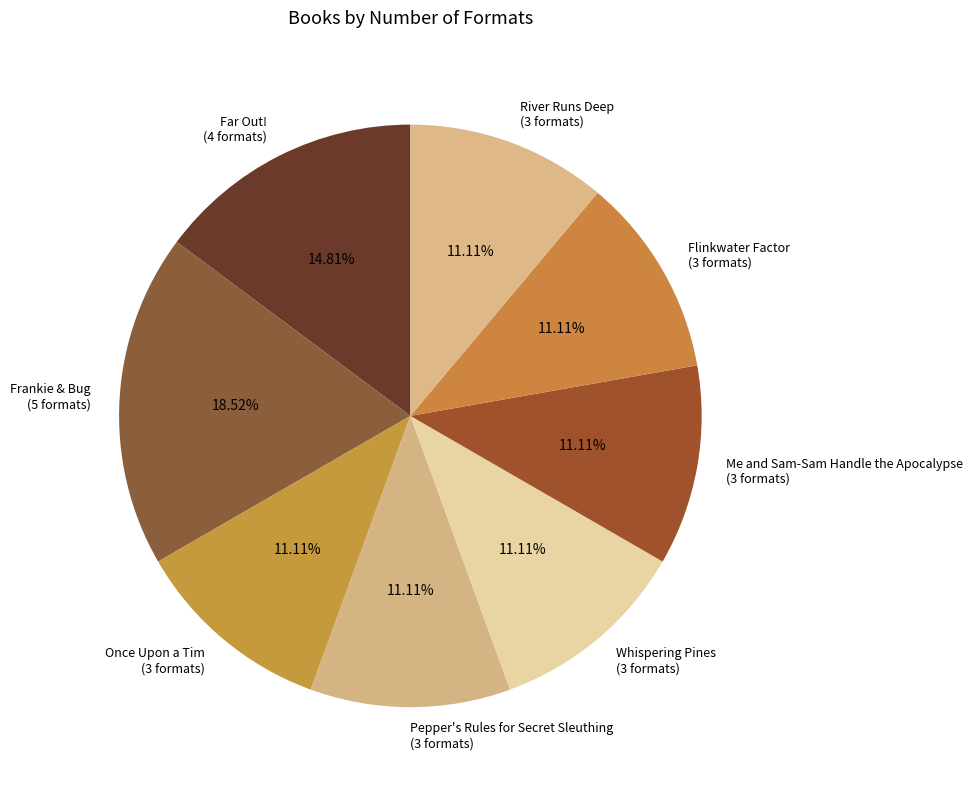

Combined, what portion of the pie is Once Upon a Tim and Me and Sam-Sam Handle the Apocalypse?

22.2%